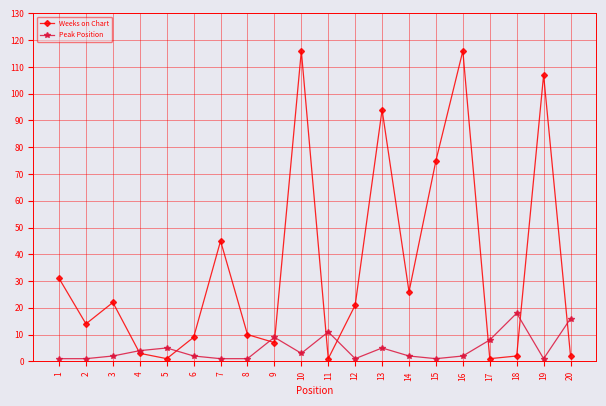

What are all the series names shown in the legend?

Weeks on Chart, Peak Position